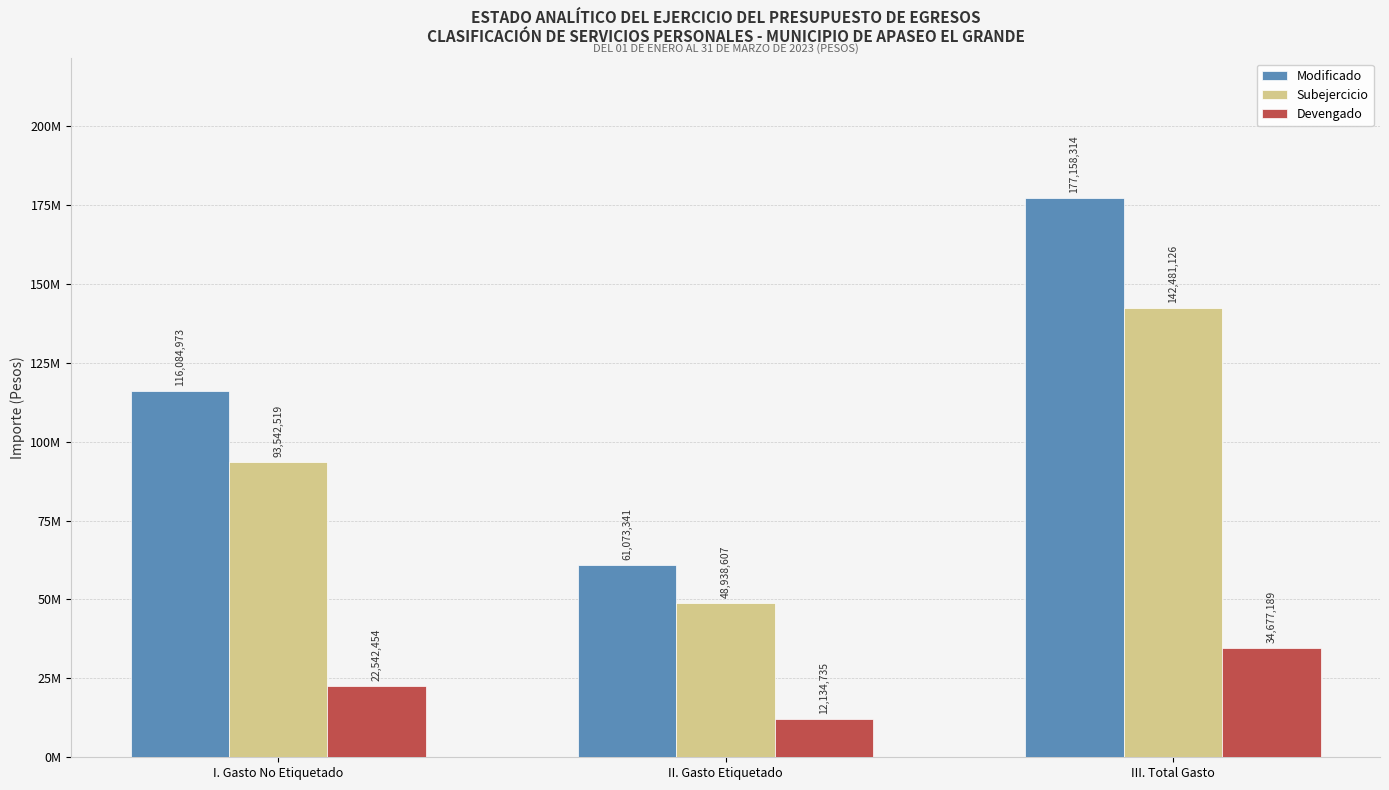

Are the bars horizontal?

No